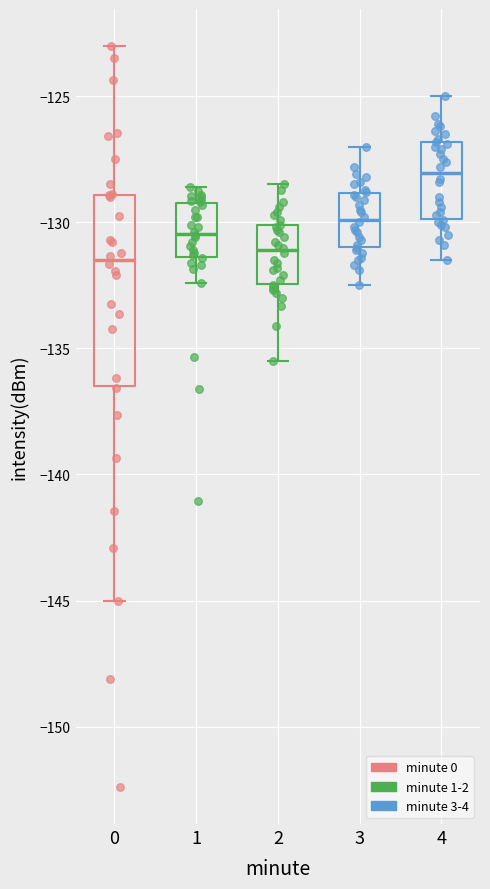

Where does the median line of the box at x = 0 sit on the y-axis? The values are not printed on the chart, so give them approximately, as read against the axis.

-131.5